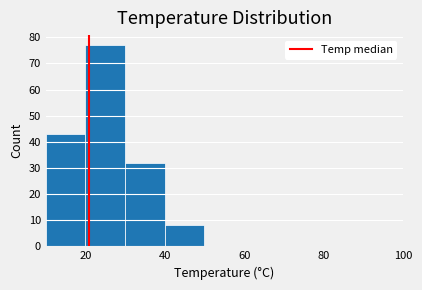

Which range on the x-axis has the tallest bar?

20 to 30